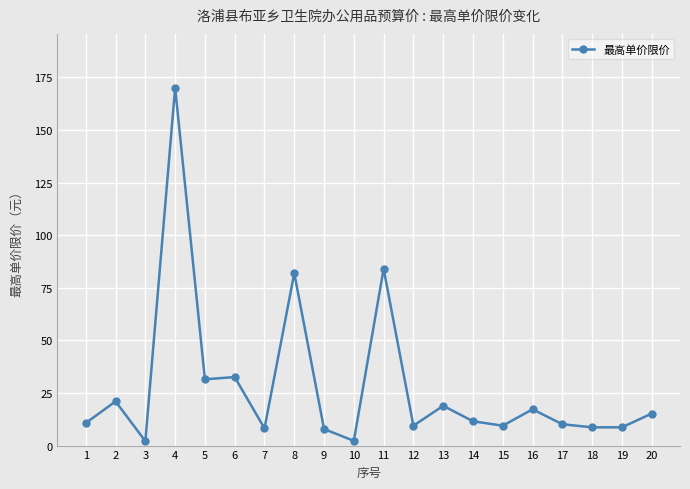

How many lines are shown in the chart?

1